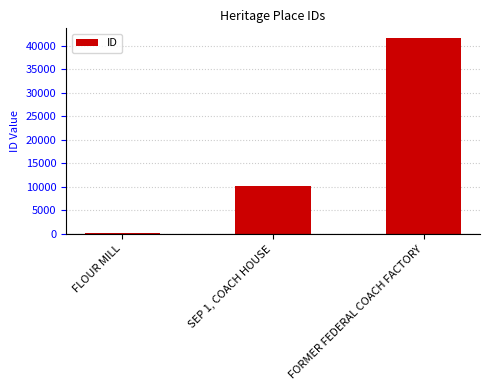

The value at FLOUR MILL is 249. True or false?

True